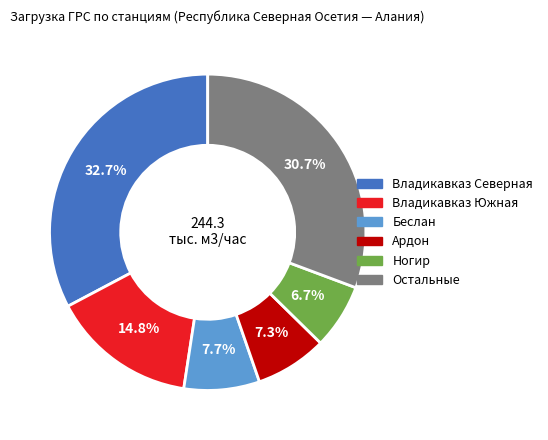

Does any single category account for the majority?

No